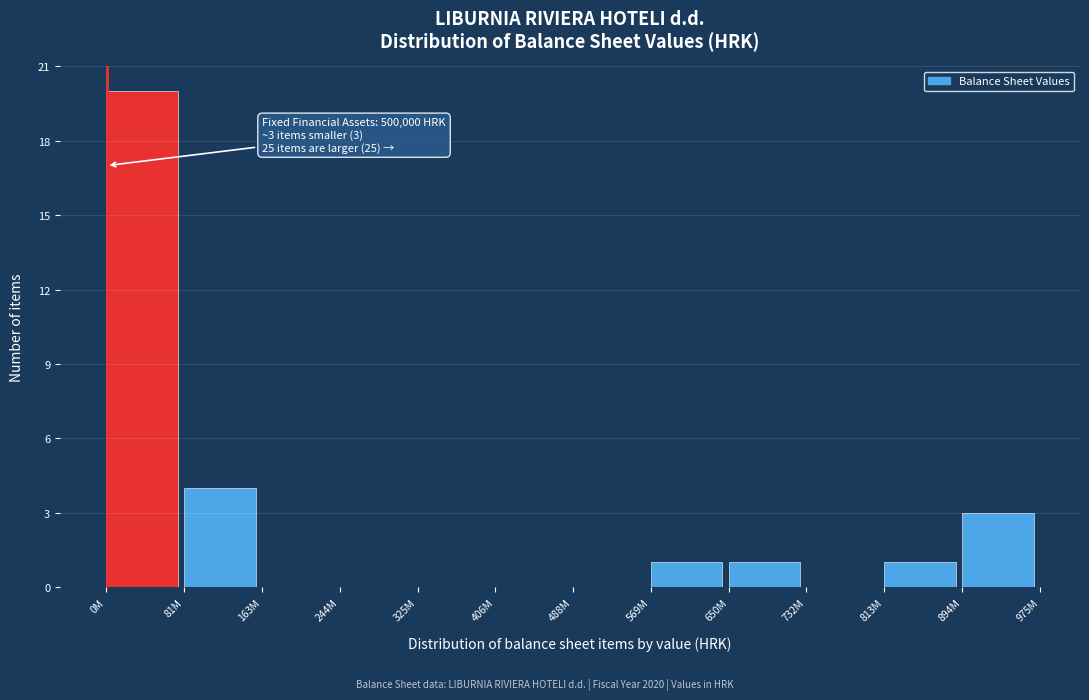

Reading left to right, transcribe all the data shown in this chart.

0M=20	81M=4	163M=0	244M=0	325M=0	406M=0	488M=0	569M=1	650M=1	732M=0	813M=1	894M=3